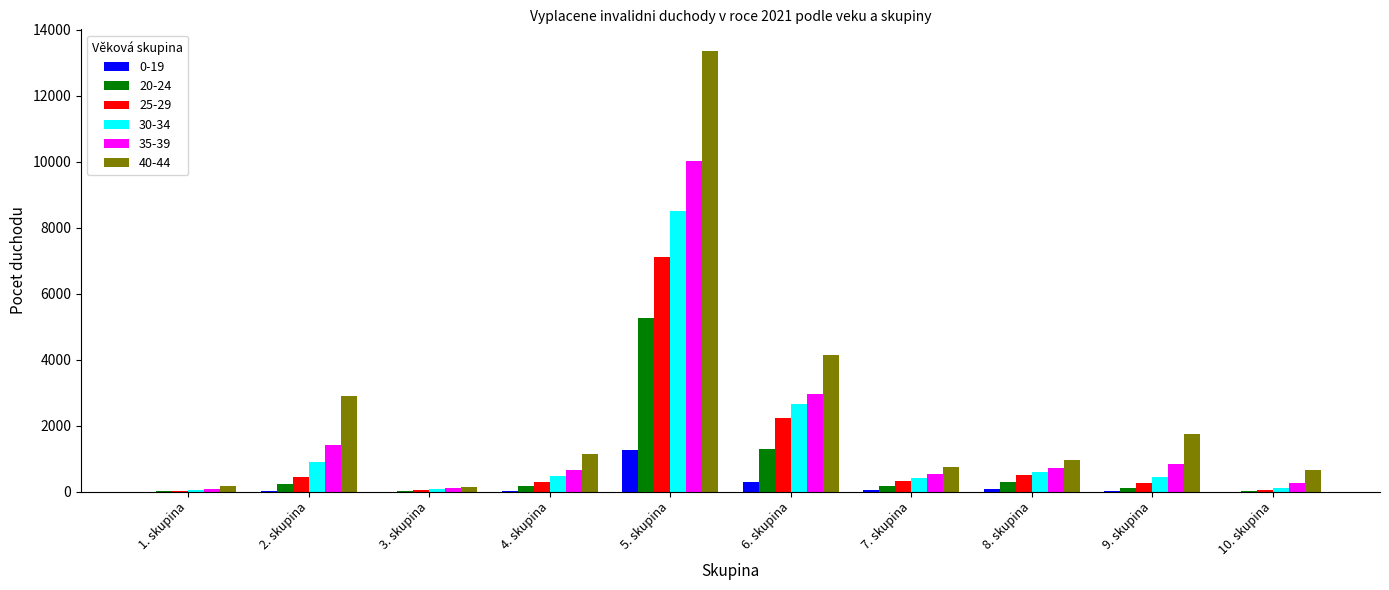

Where is 35-39 nearest to the value 5048?

6. skupina